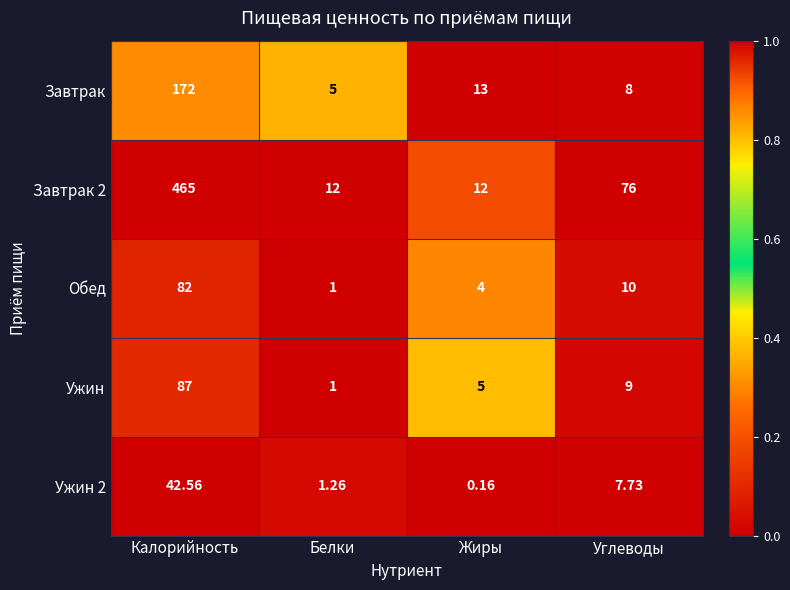

Rank the series at Углеводы from lowest to highest value.

Ужин 2, Завтрак, Ужин, Обед, Завтрак 2